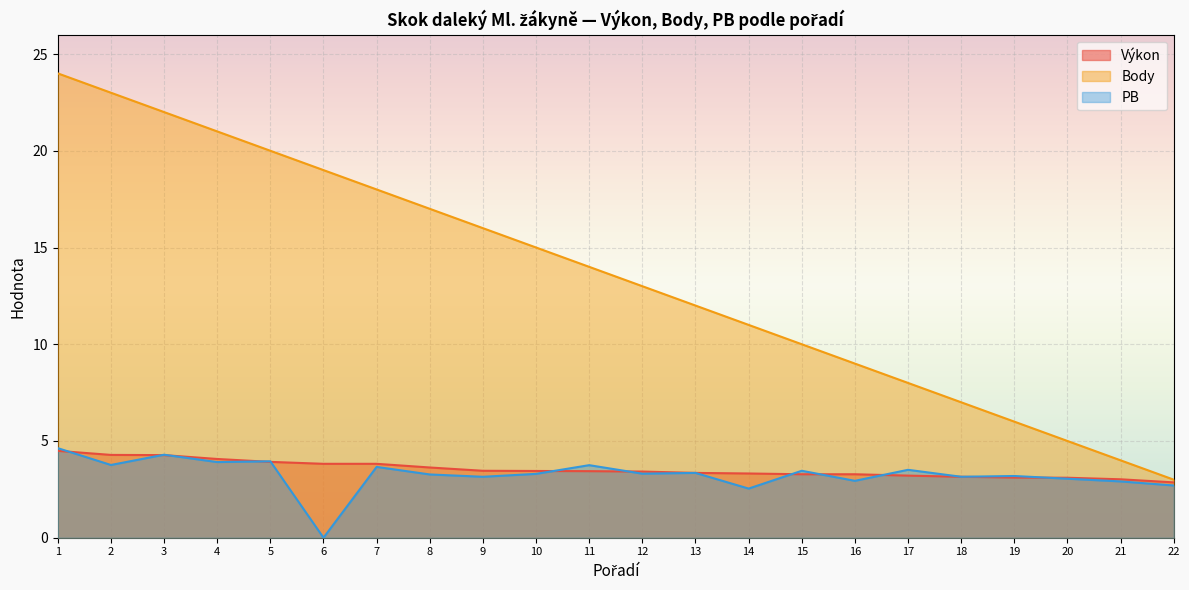

True or false: PB and Body intersect in this chart.

False